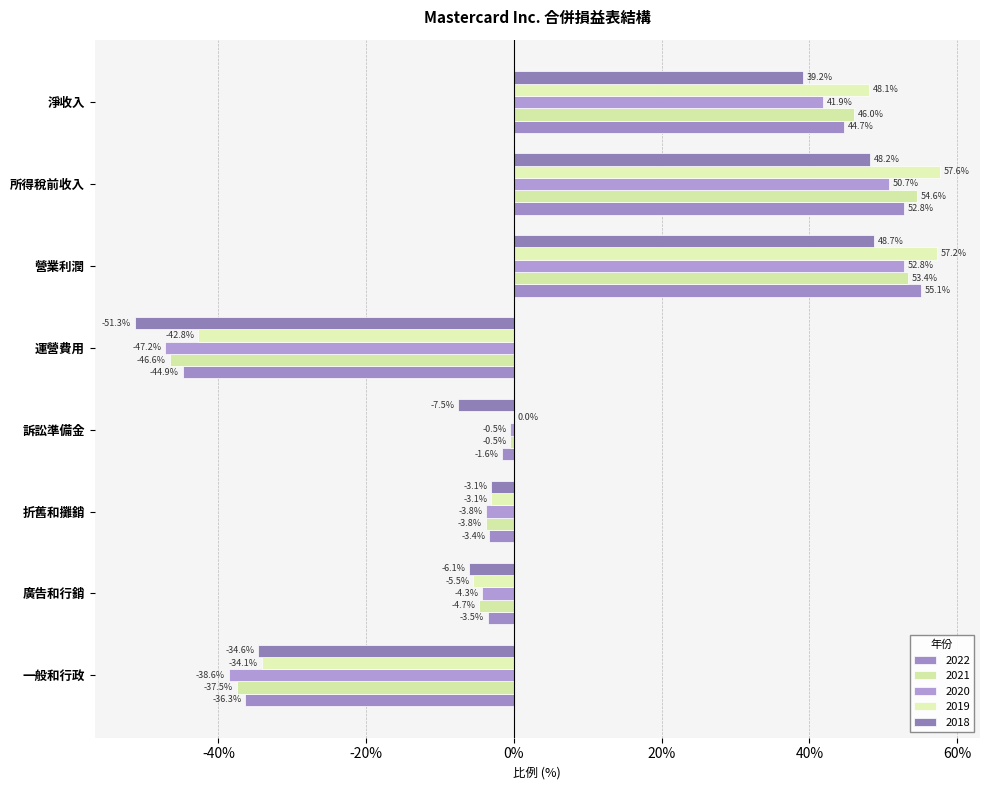

Rank the series at 一般和行政 from highest to lowest value.

2019, 2018, 2022, 2021, 2020